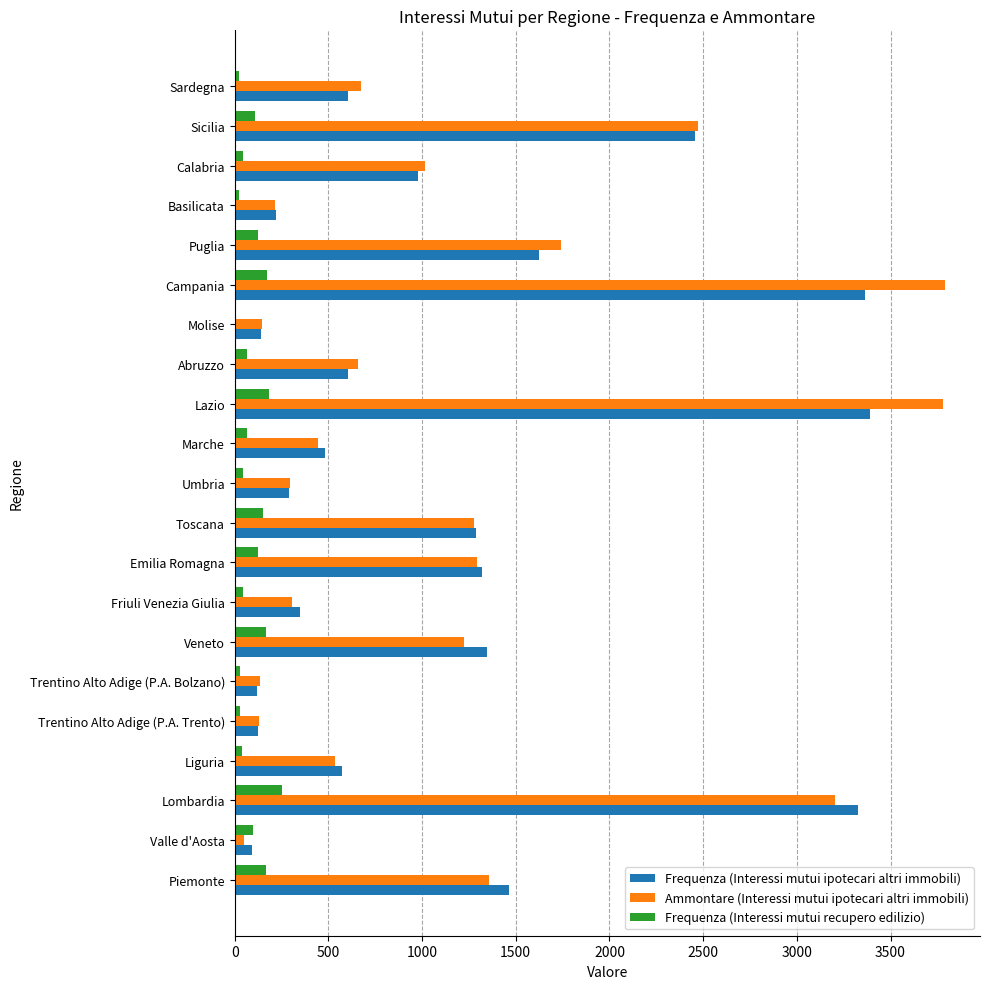

Which series has the widest spread of values?

Ammontare (Interessi mutui ipotecari altri immobili)